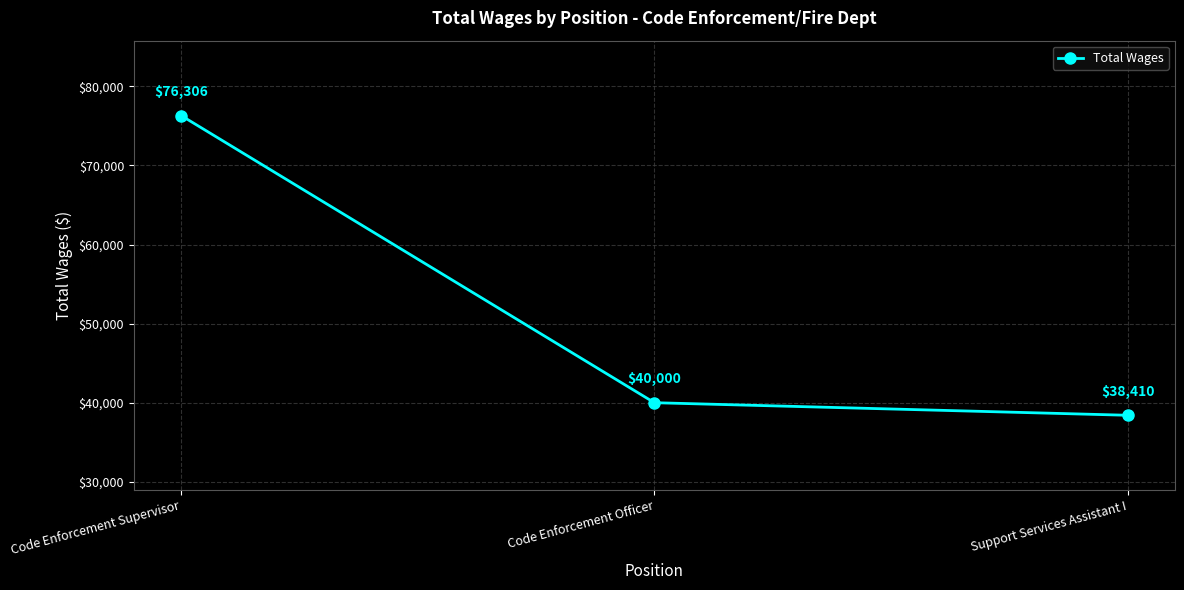

Is it true that the value at Code Enforcement Officer is 40000?

True